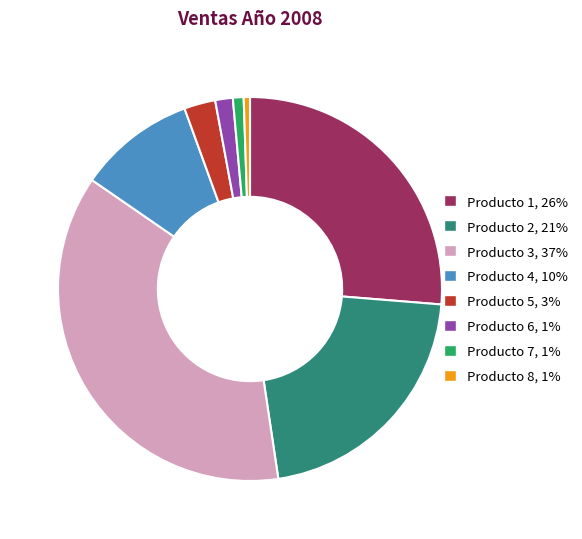

Is there any slice that represents more than half of the pie?

No